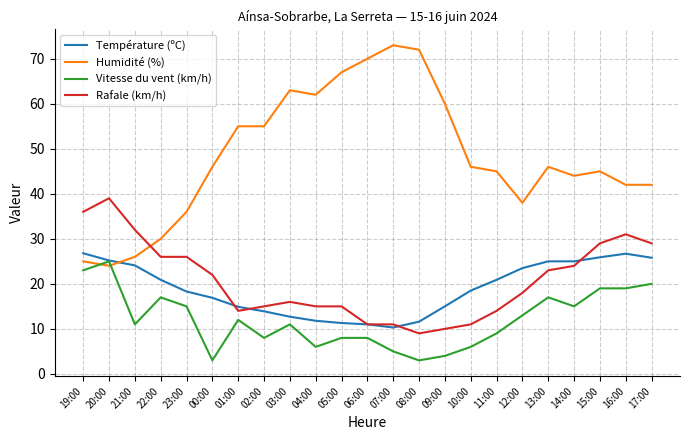

What position from the right is 00:00?

18